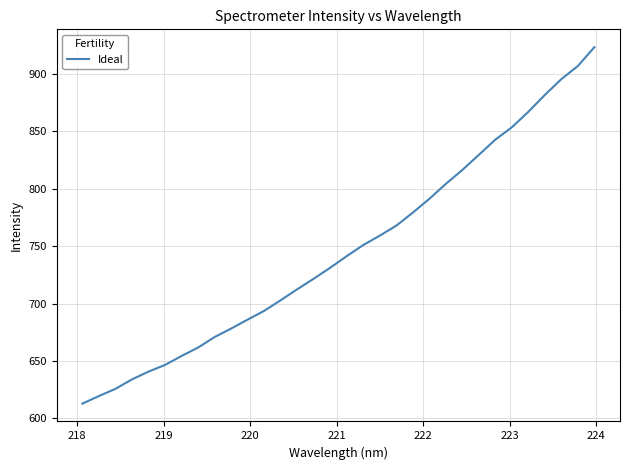

What is the minimum value shown in the chart?

612.9